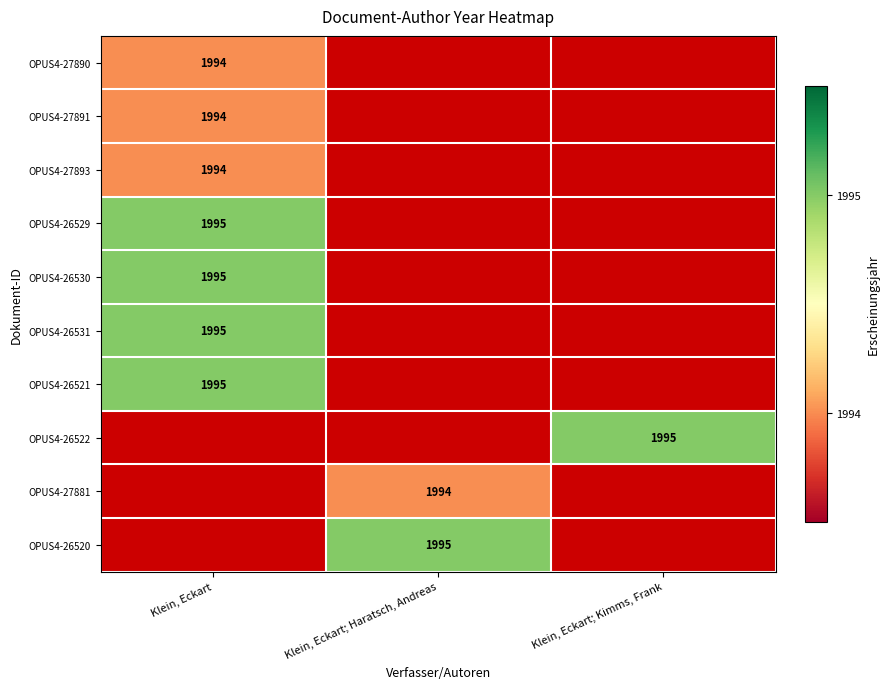

Is the value of OPUS4-26521 at Klein, Eckart greater than the value of OPUS4-27881 at Klein, Eckart; Haratsch, Andreas?

Yes